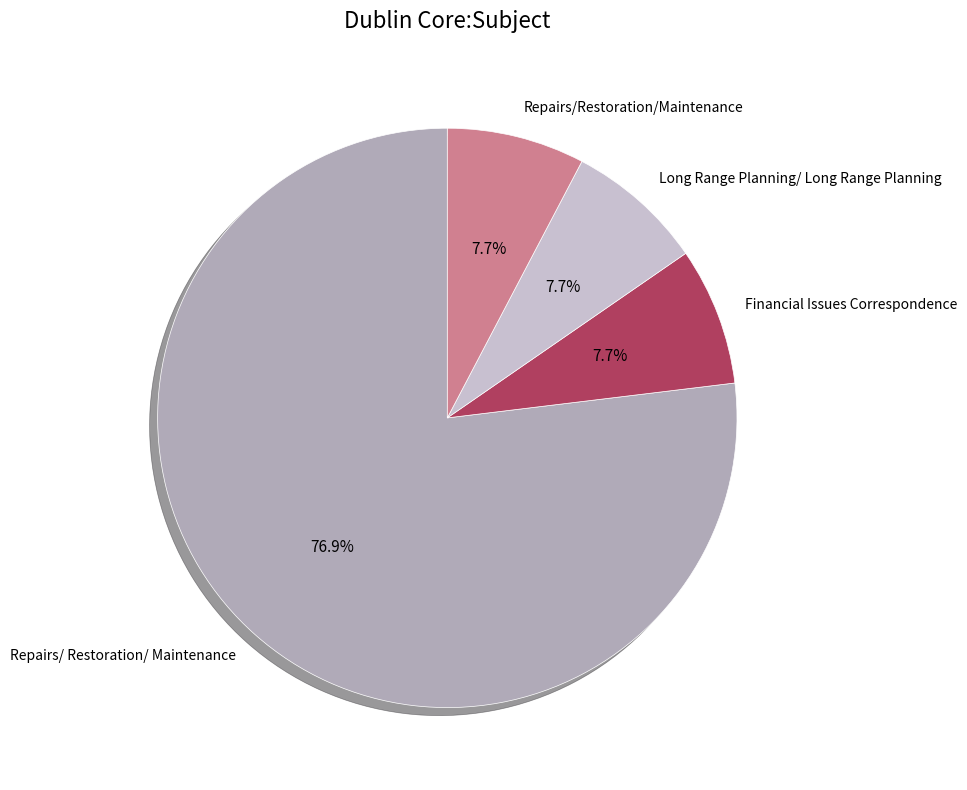

To the nearest percent, what portion does Financial Issues Correspondence represent?

8%